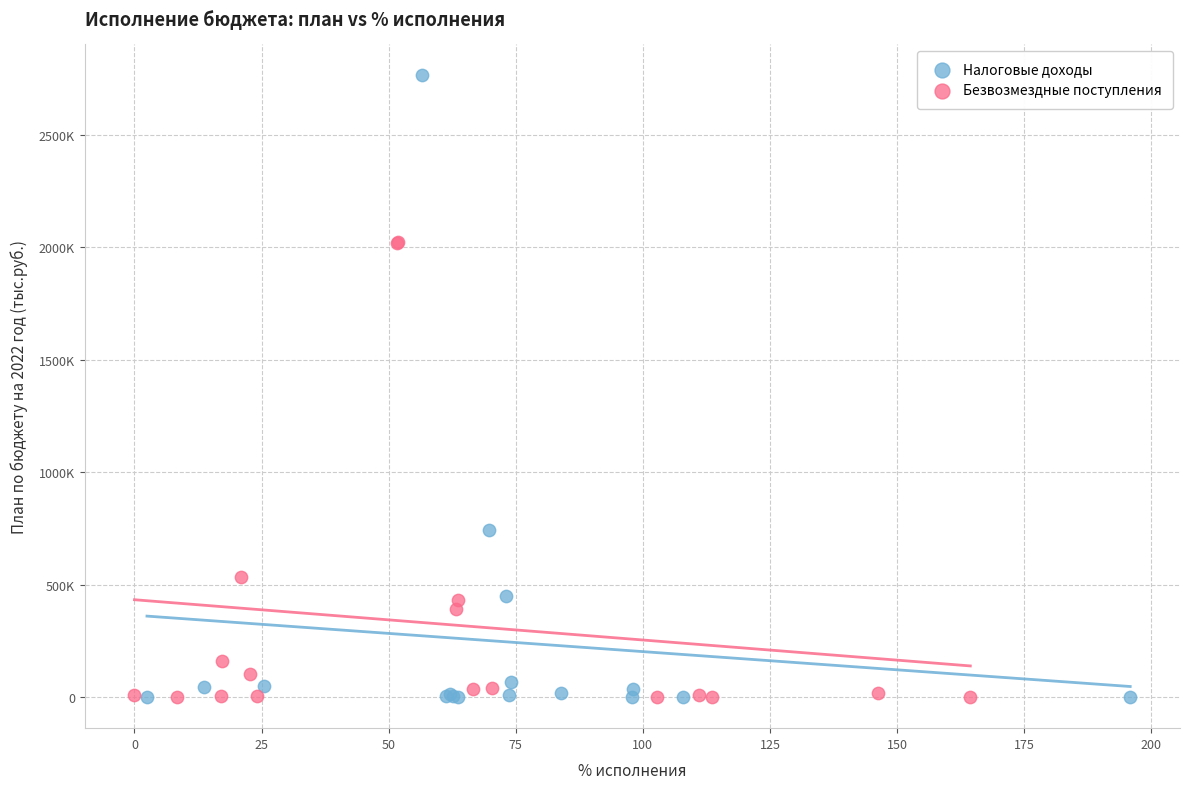

What are all the series names shown in the legend?

Налоговые доходы, Безвозмездные поступления